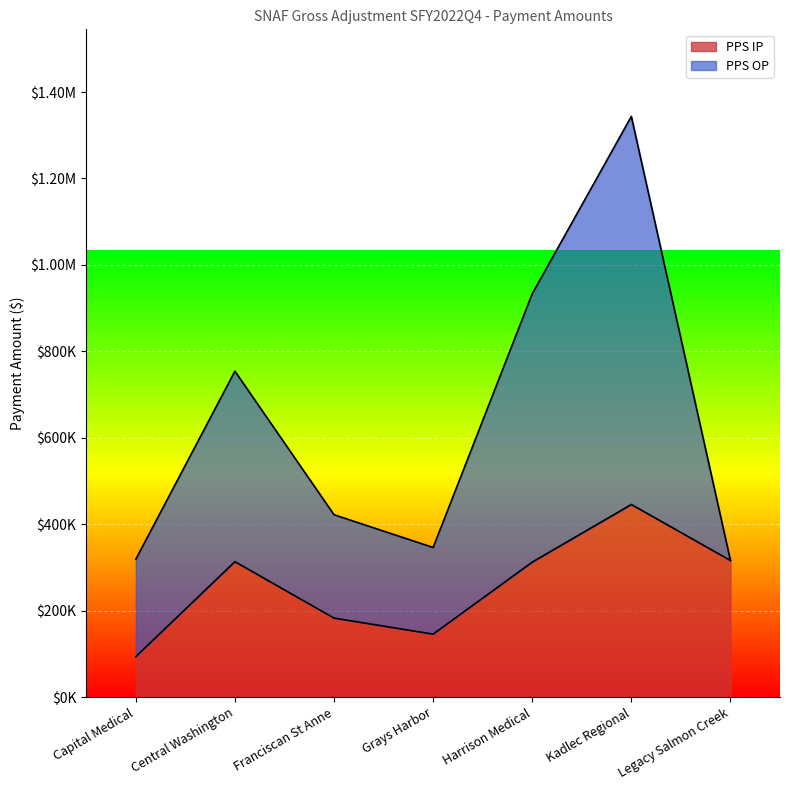

Does the chart display data point markers on the line(s)?

No